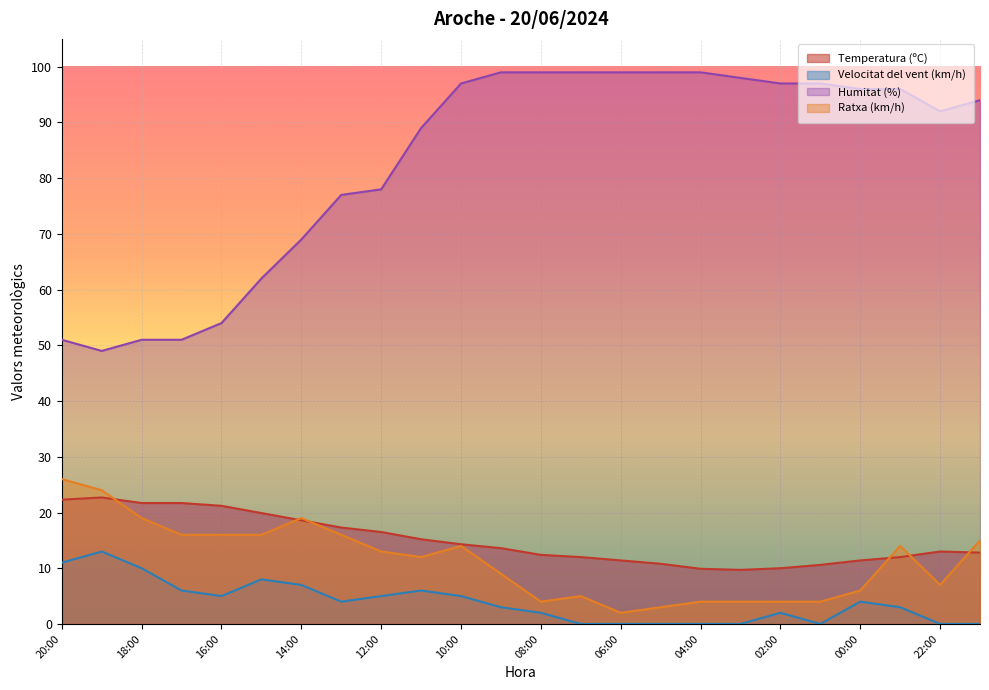

Does the chart display data point markers on the line(s)?

No